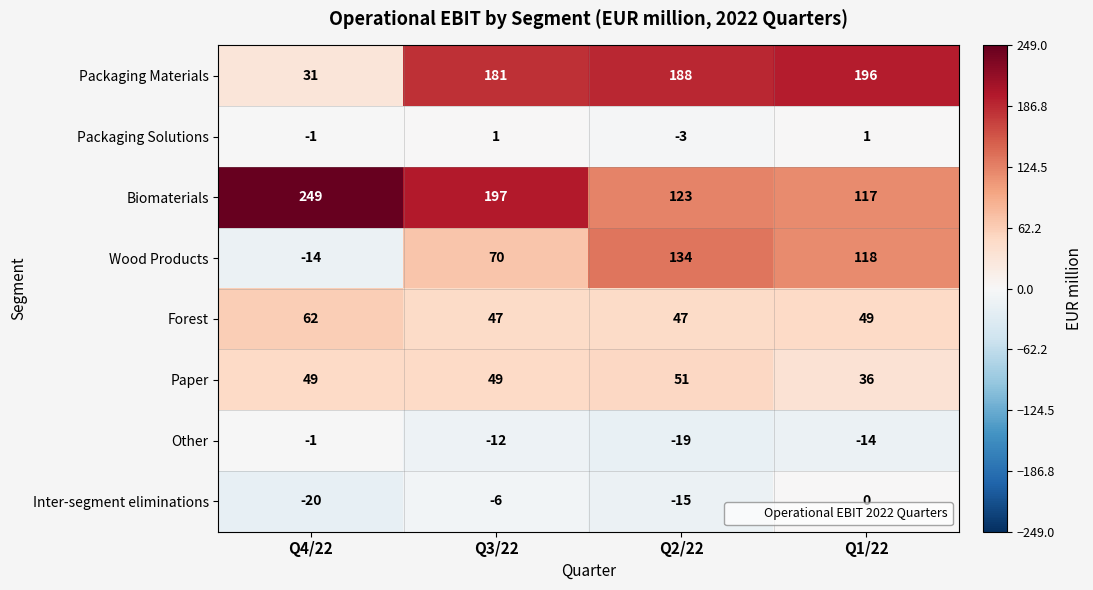

Between Q4/22 and Q3/22, which series saw the biggest shift?

Packaging Materials